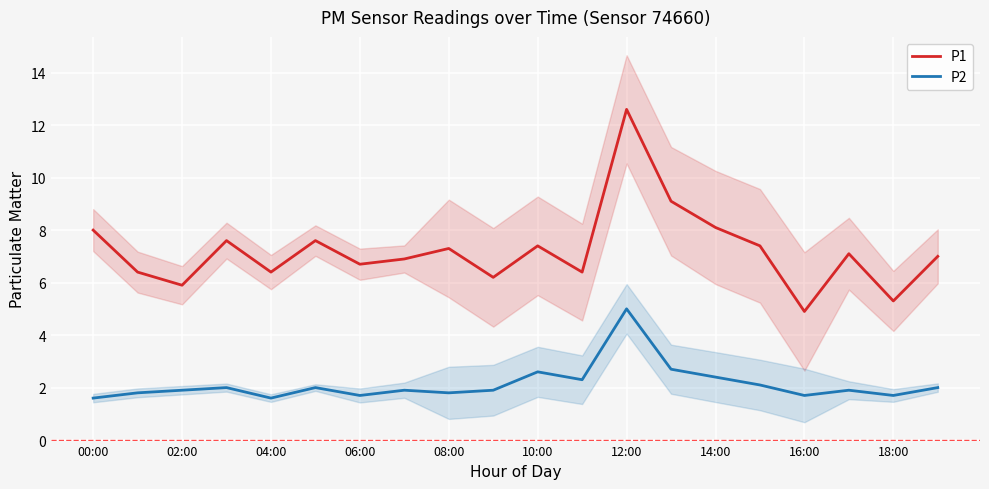

Rank the series by their average value, from lowest to highest.

P2, P1